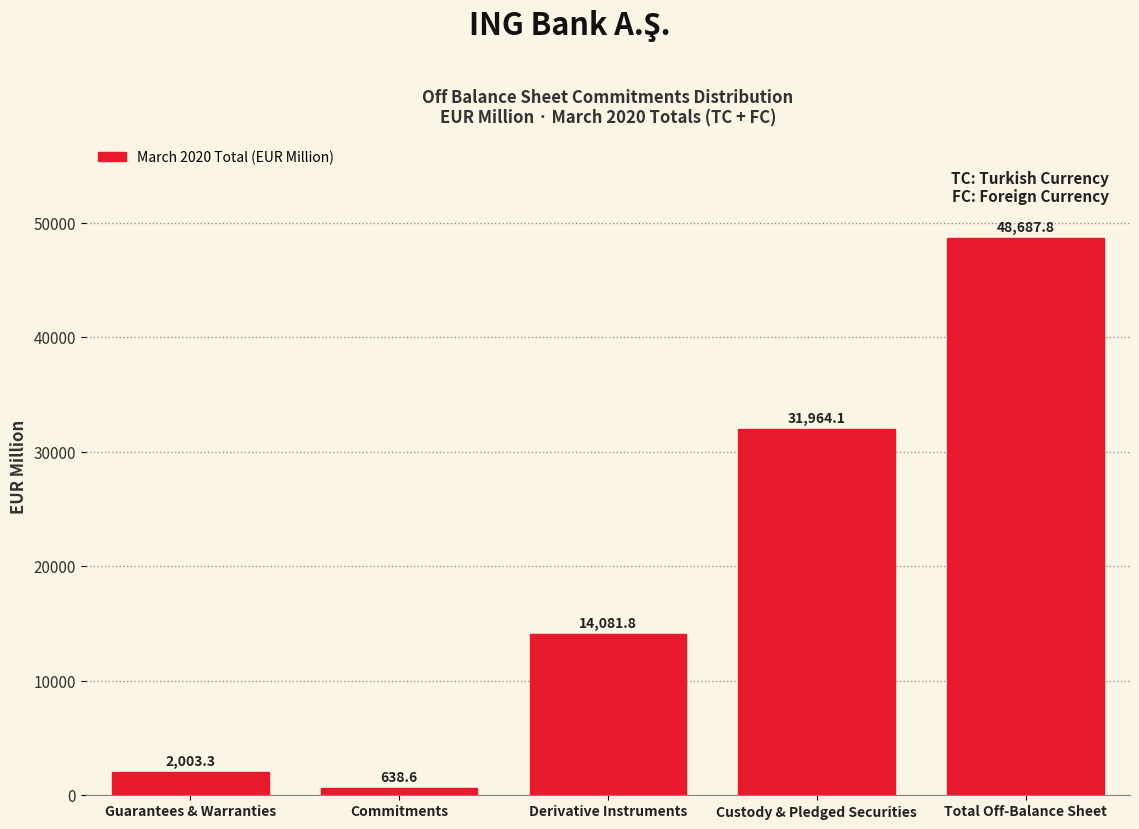

Reading right to left, list all the values displayed in this chart.

48687.8	31964.1	14081.8	638.6	2003.3